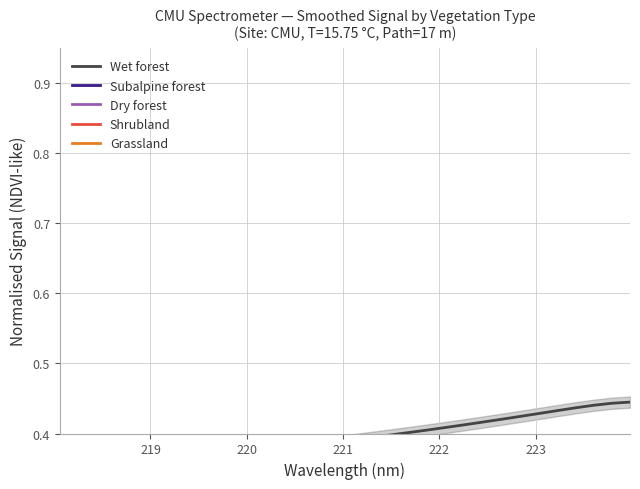

True or false: Grassland and Wet forest cross at least once.

False